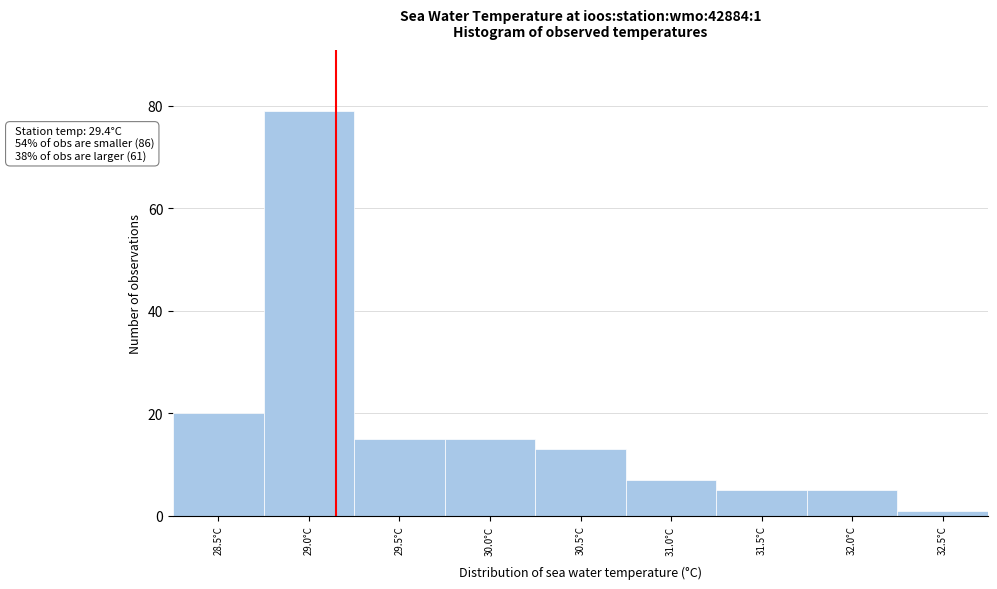

Reading right to left, extract all data points from this chart.

32.5°C=1	32.0°C=5	31.5°C=5	31.0°C=7	30.5°C=13	30.0°C=15	29.5°C=15	29.0°C=79	28.5°C=20